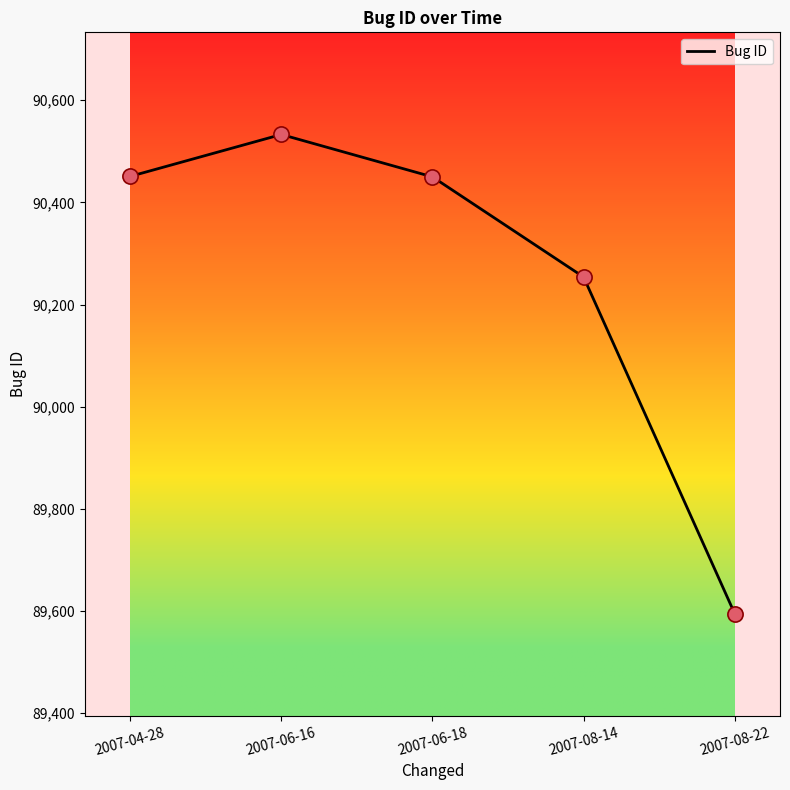

What is the change in value from 2007-08-14 to 2007-08-22?

-659